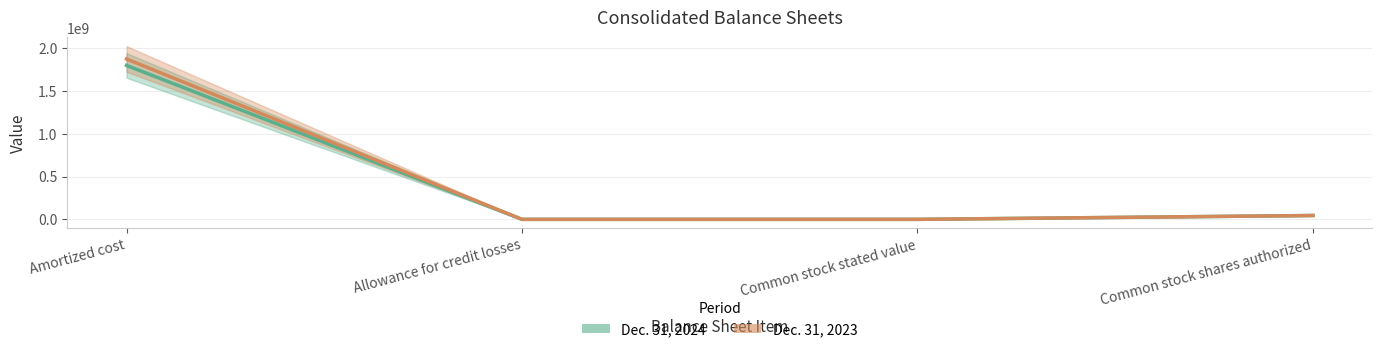

What is the label of the 1st point from the right?

Common stock shares authorized